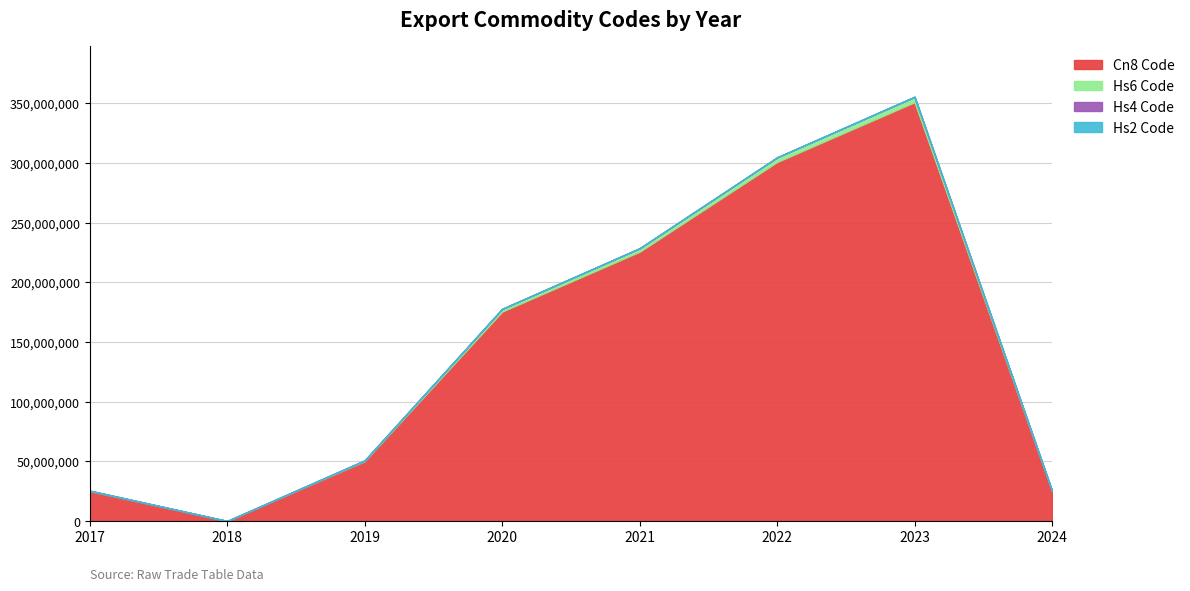

True or false: Hs6 Code and Hs2 Code cross at least once.

False